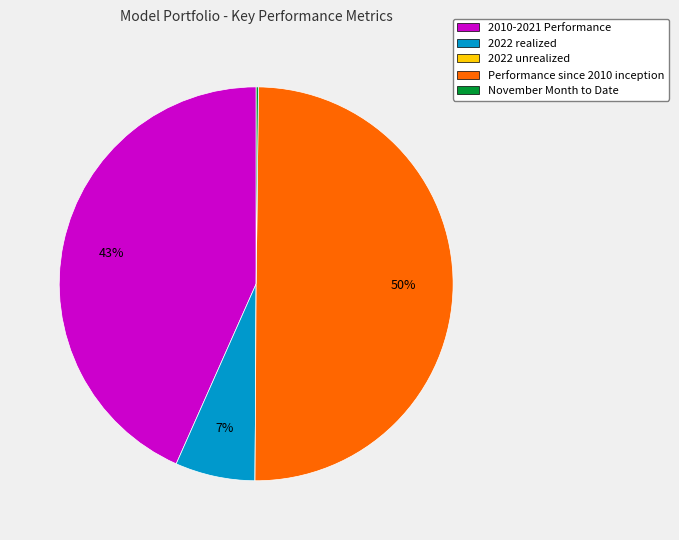

Which category has the biggest portion of the pie?

Performance since 2010 inception